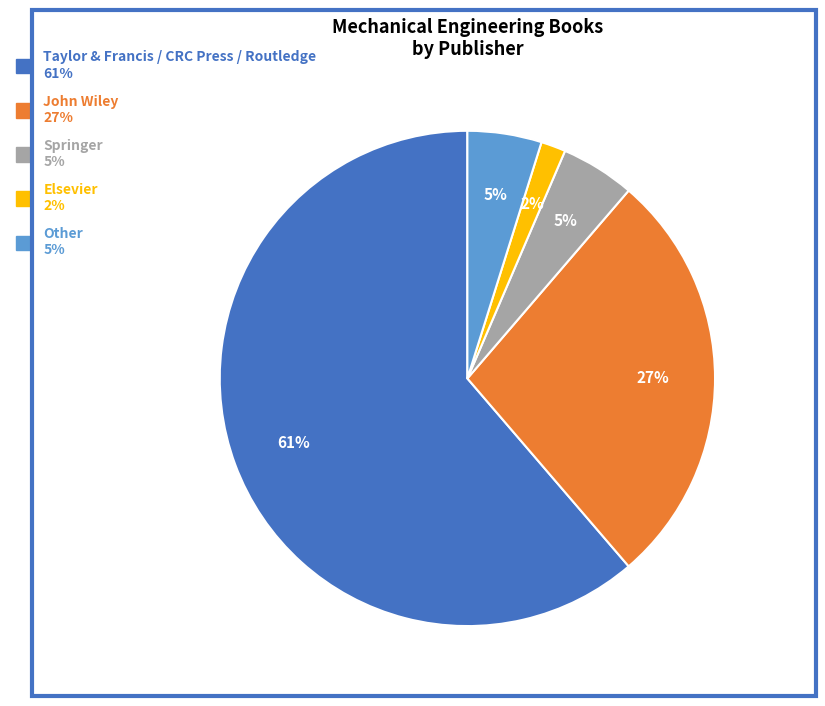

Count the number of slices in the pie.

5